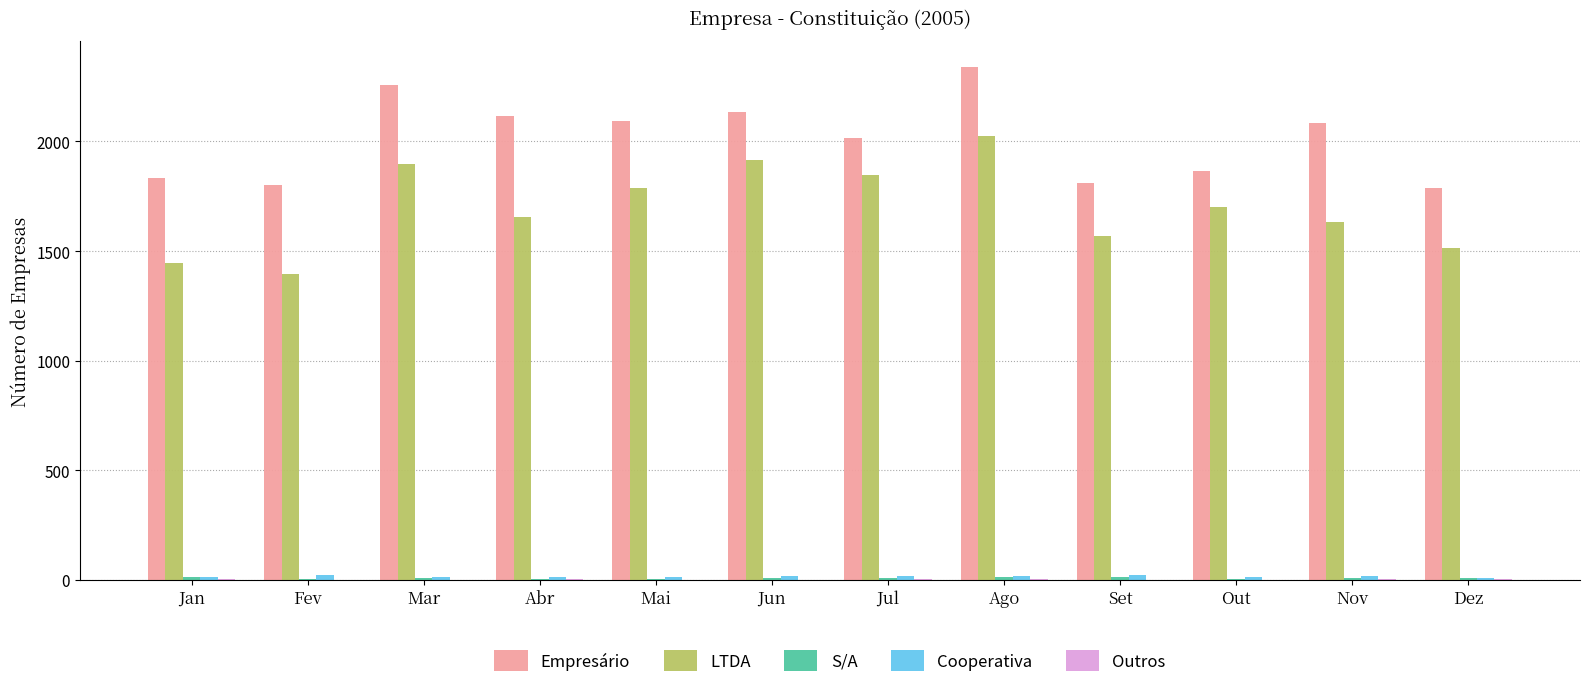

Which series has the largest total across all categories?

Empresário